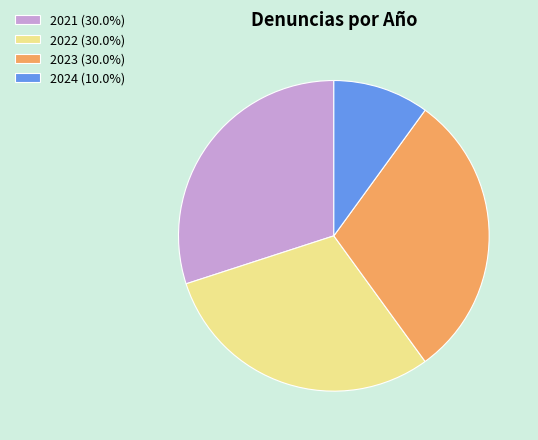

What is the ratio of the value at 2021 (30.0%) to the value at 2022 (30.0%)?

1.0